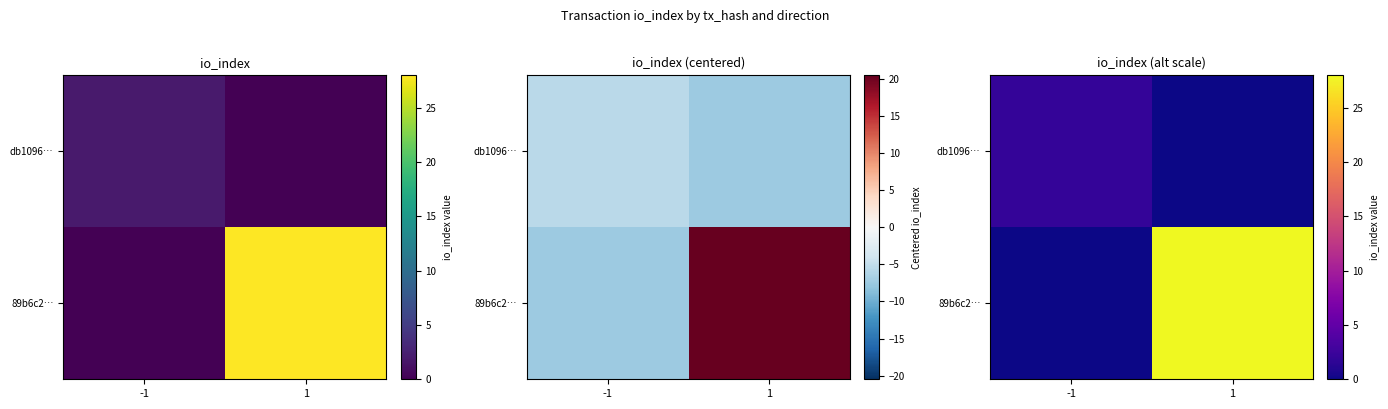

The value of 89b6c2… at 1 is 28. True or false?

True